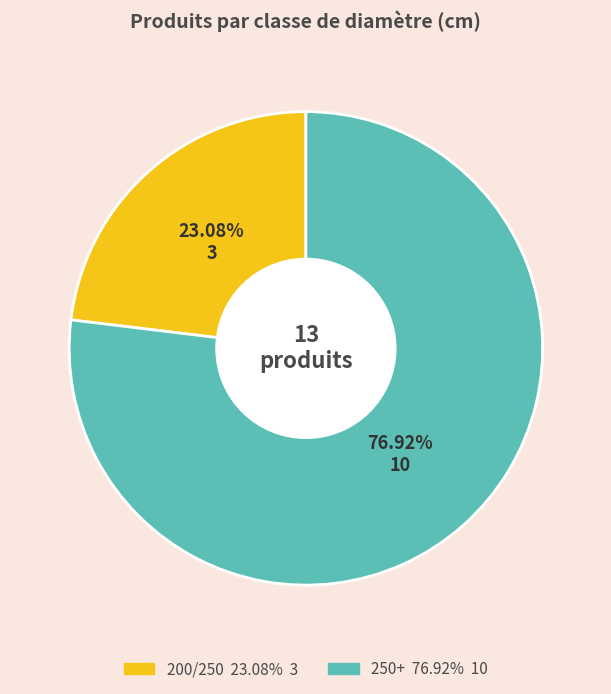

What percentage is the 250+ slice, to the nearest percent?

77%